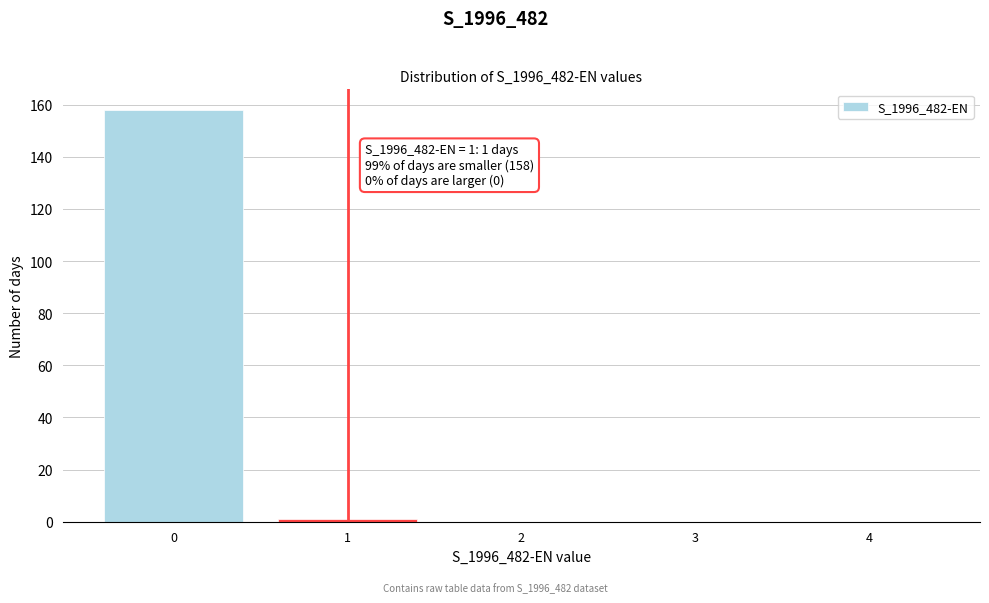

Reading right to left, transcribe all the data shown in this chart.

4=0	3=0	2=0	1=1	0=158